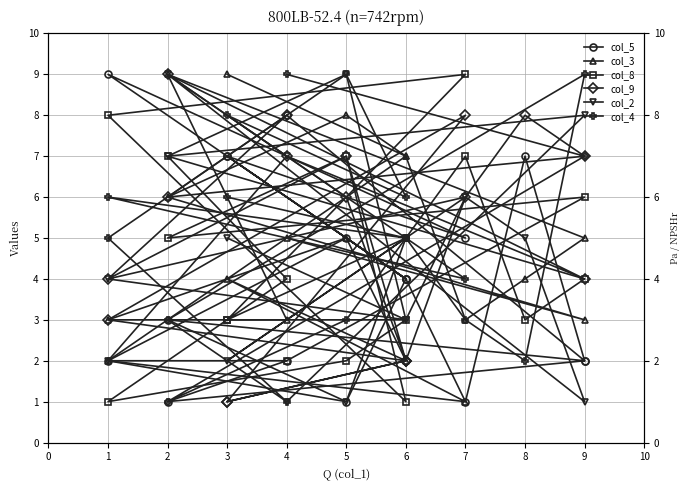

How many times do col_4 and col_2 cross each other?

8